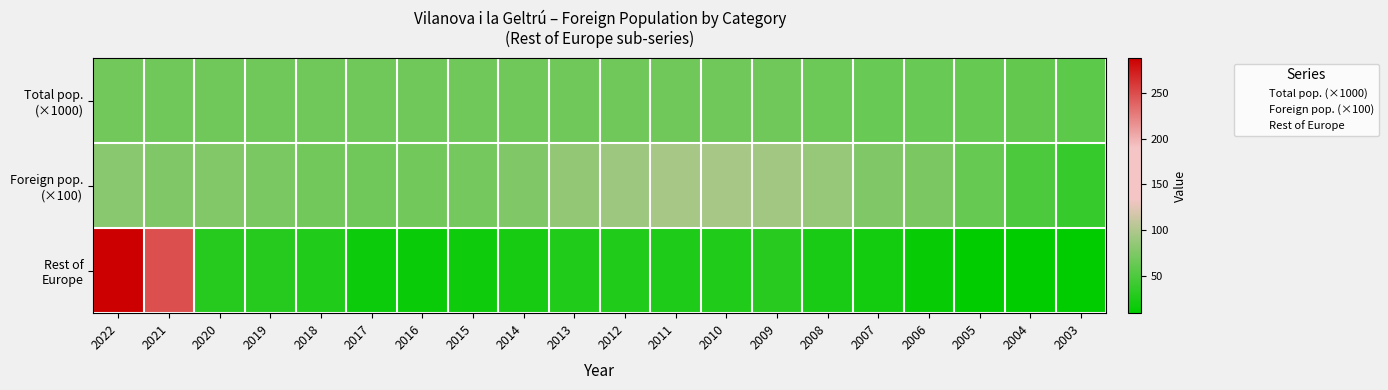

At which category is the sum across all series the highest?

2022